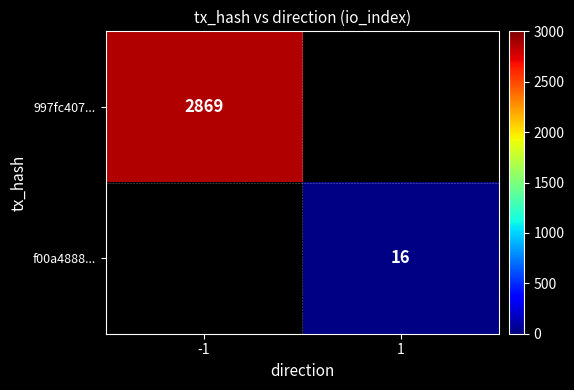

True or false: 997fc407... has a value of 3978 at -1.

False